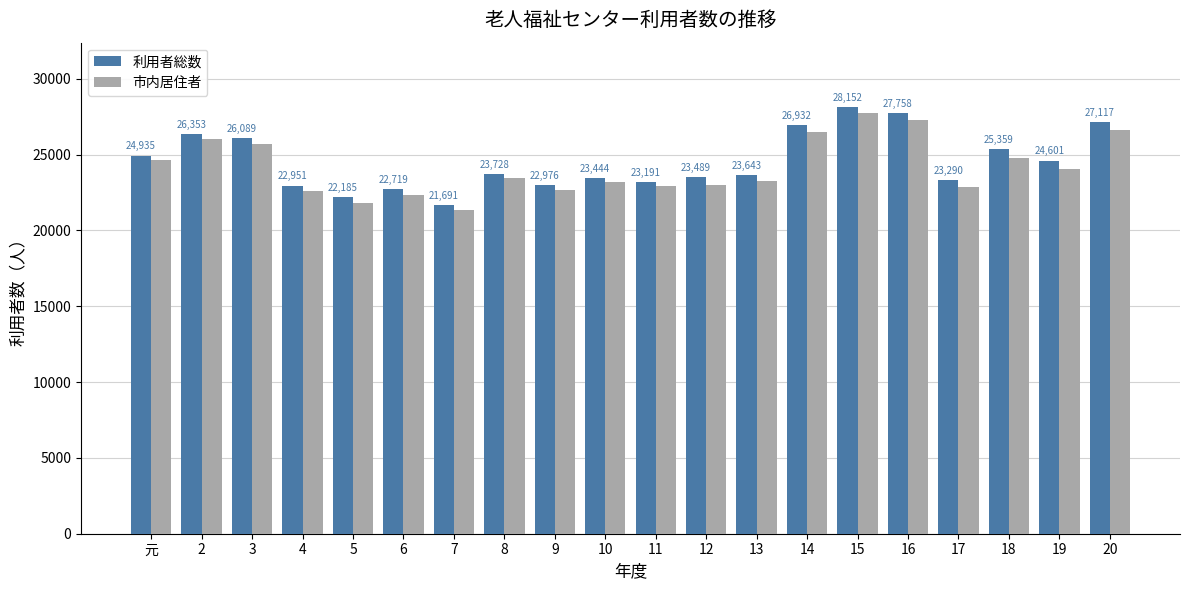

Are the bars horizontal?

No